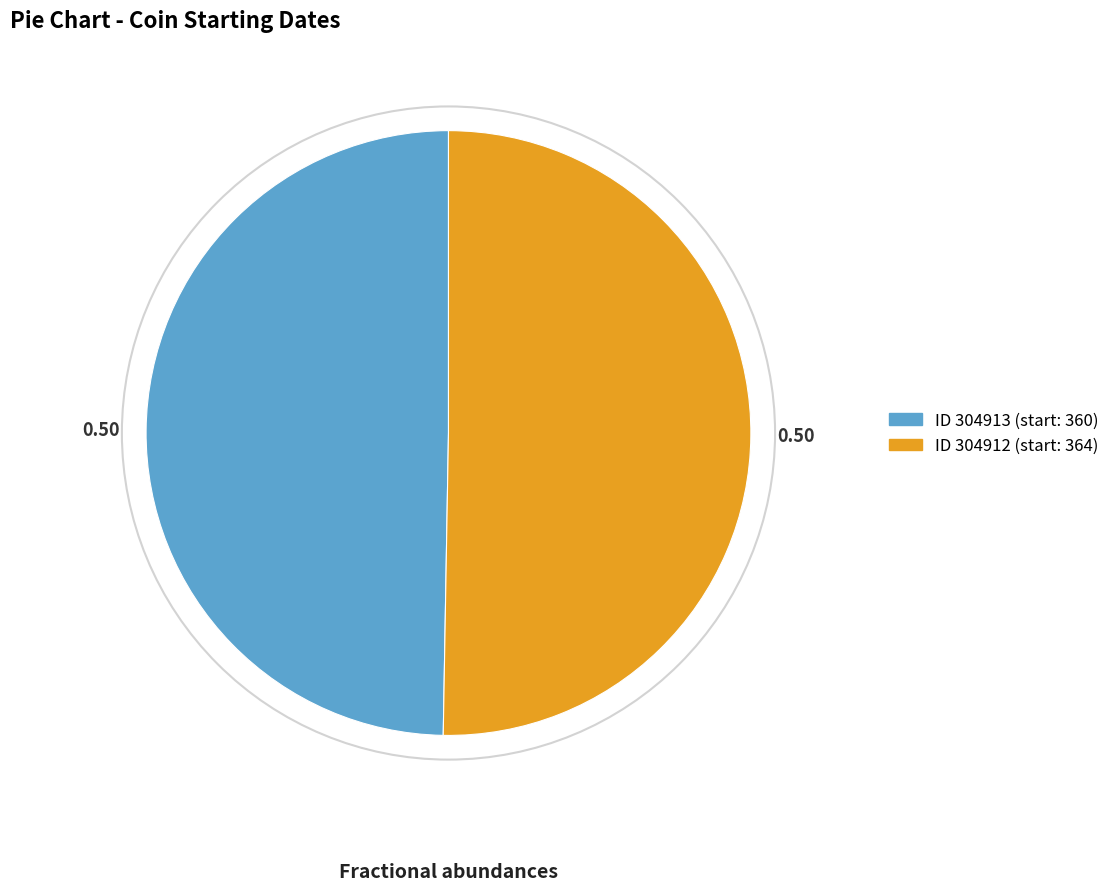

Is there any slice that represents more than half of the pie?

Yes